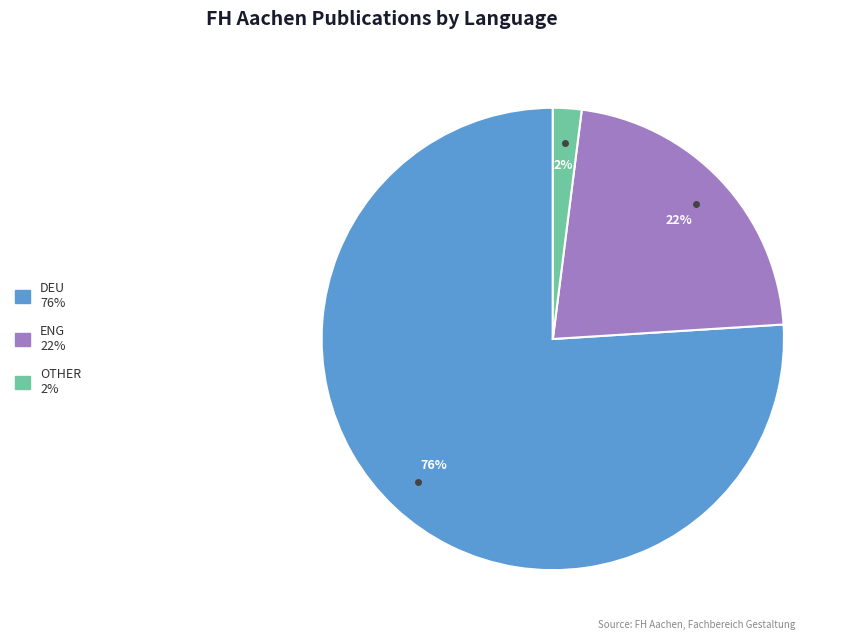

Does any single category account for the majority?

Yes